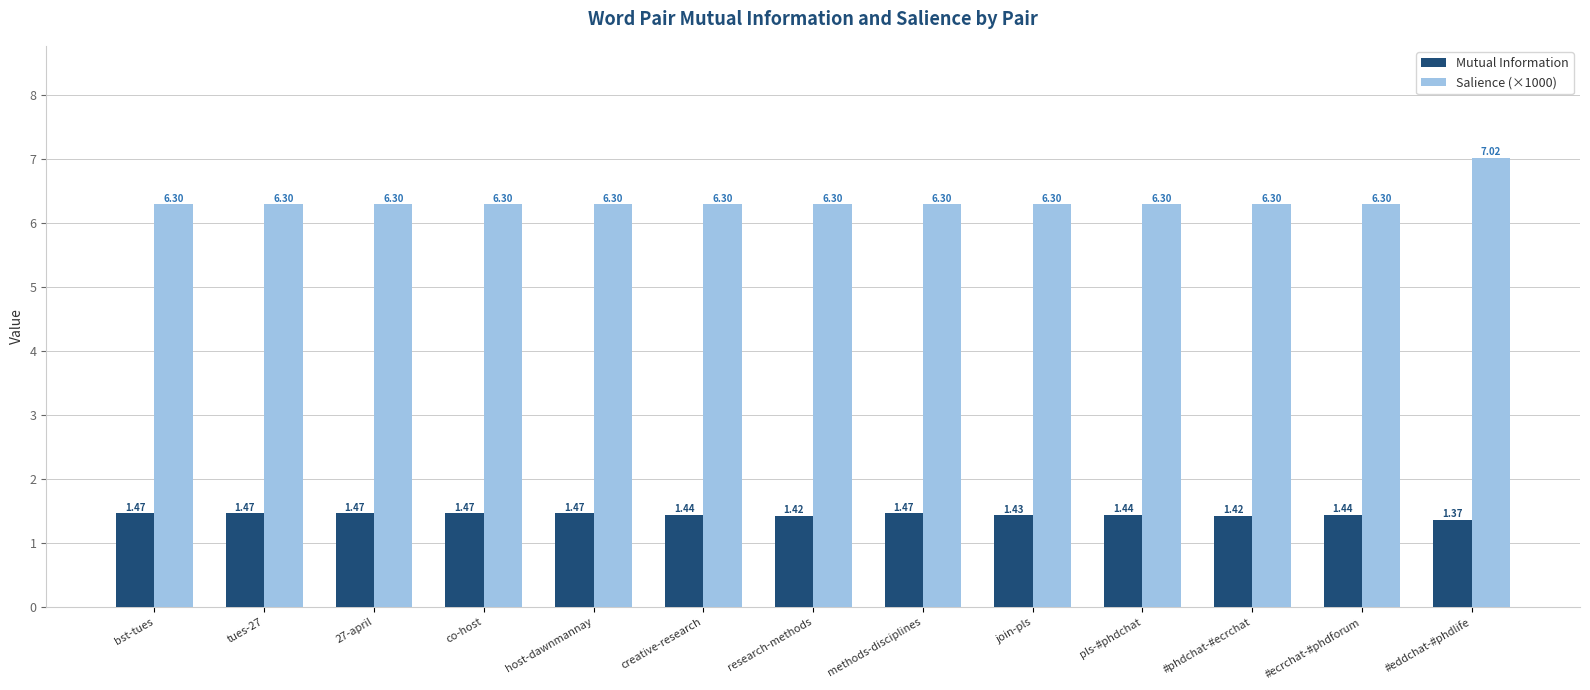

At which category is the sum across all series the highest?

#eddchat-#phdlife